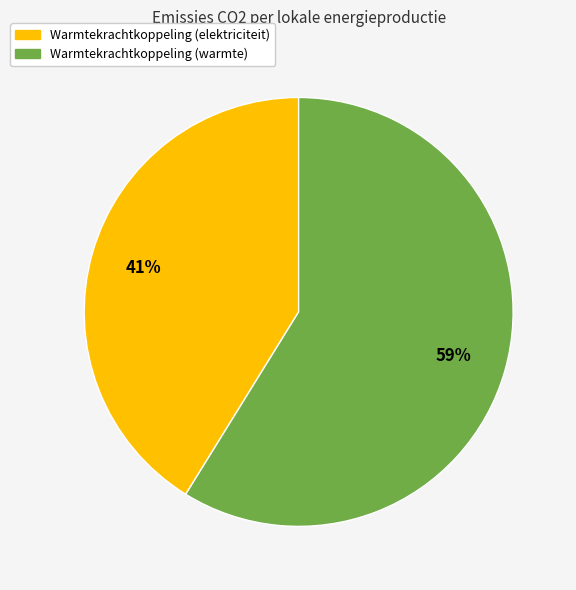

To the nearest percent, what is the difference between the largest and smallest slice percentages?

18%